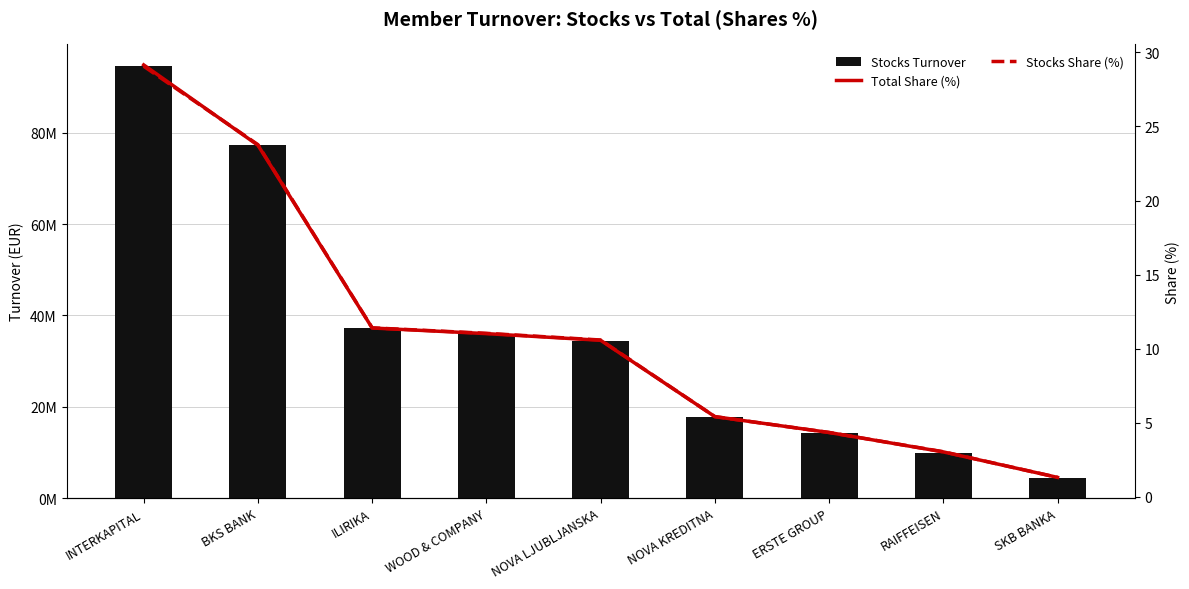

At which category is the sum across all series the highest?

INTERKAPITAL